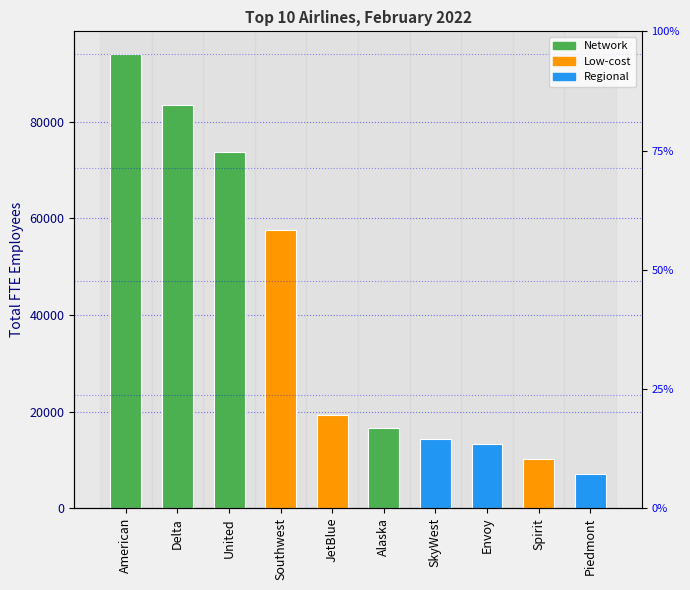

How many bars are there in total?

10